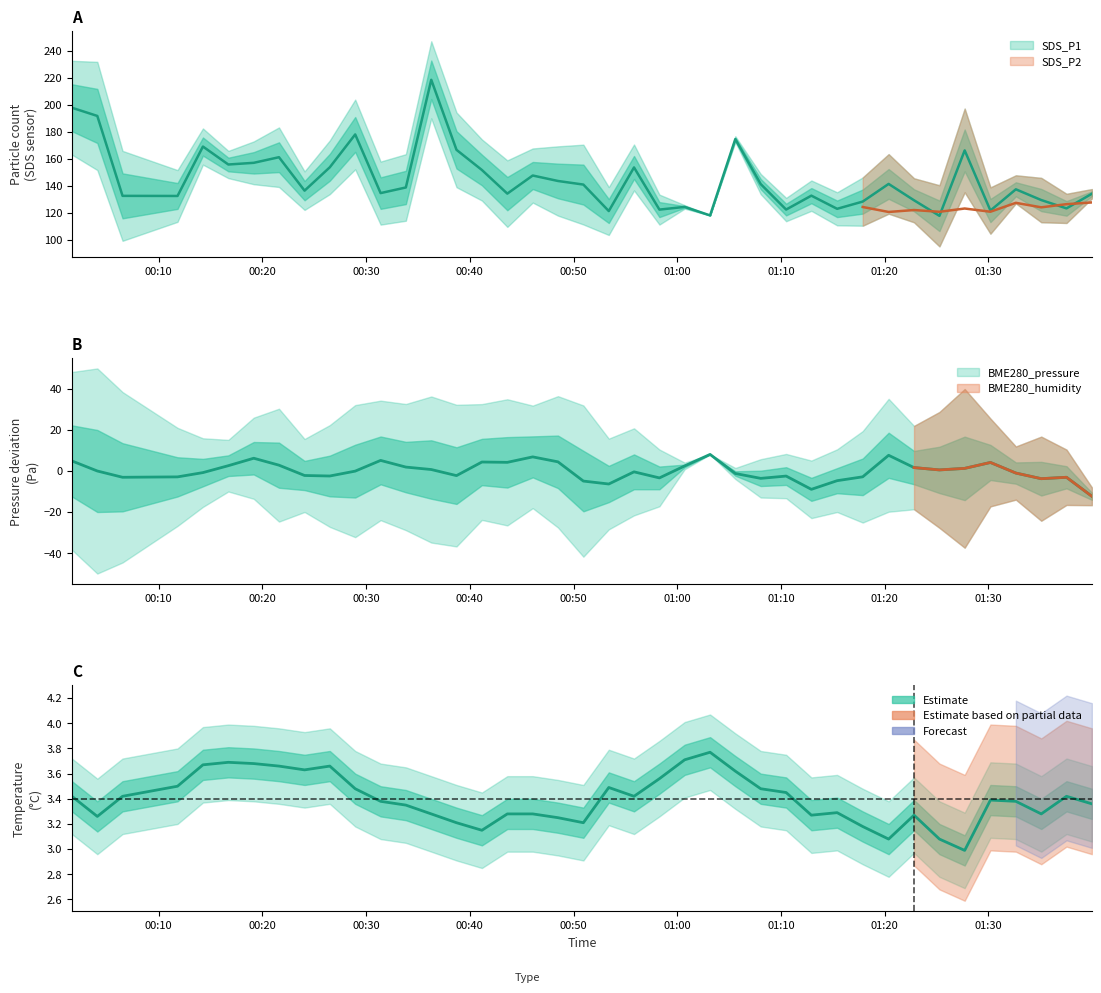

What is the average value of the BME280_temperature series?

3.4